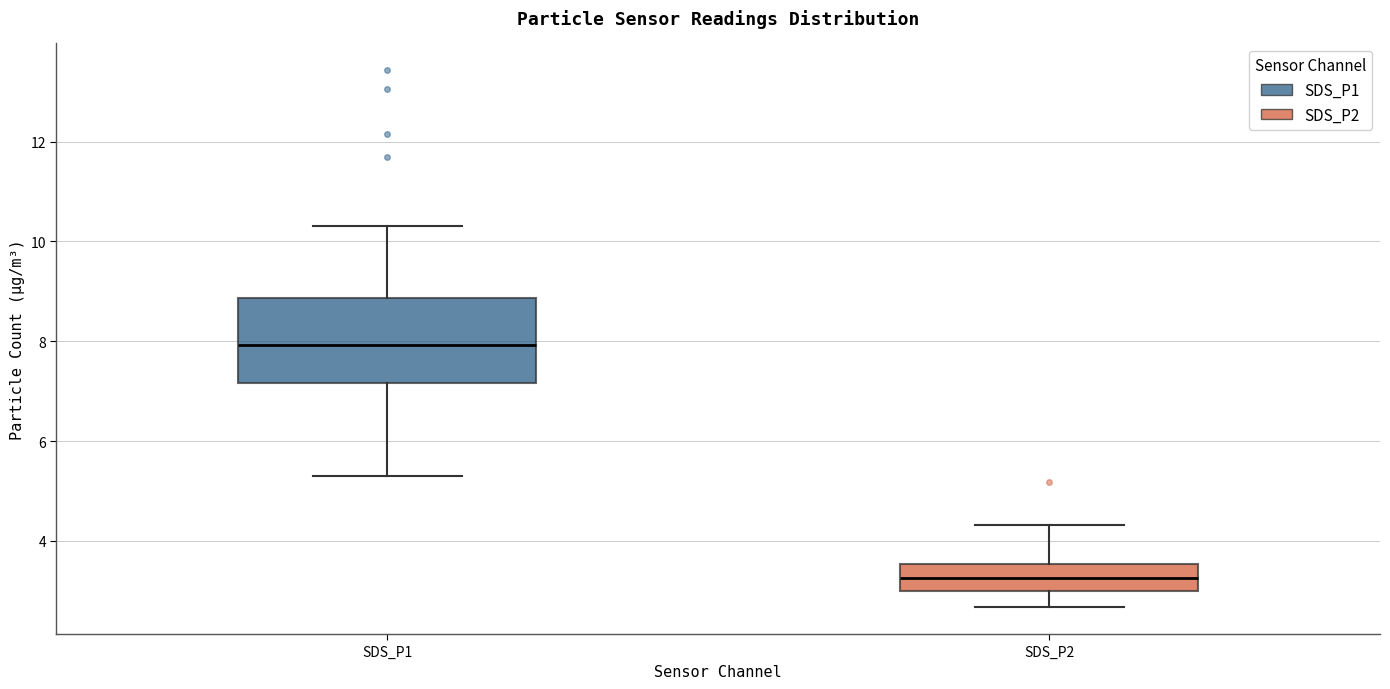

Reading left to right, transcribe this box plot: for each box, give where its median line is, the range the box spans, and where its two whiskers end, as read against the y-axis. The values are not printed on the chart, so give them approximately, as read against the axis.

SDS_P1: median 8.0, box 7.2 to 8.8, whiskers 5.4 to 10.4
SDS_P2: median 3.2, box 3.0 to 3.6, whiskers 2.6 to 4.4